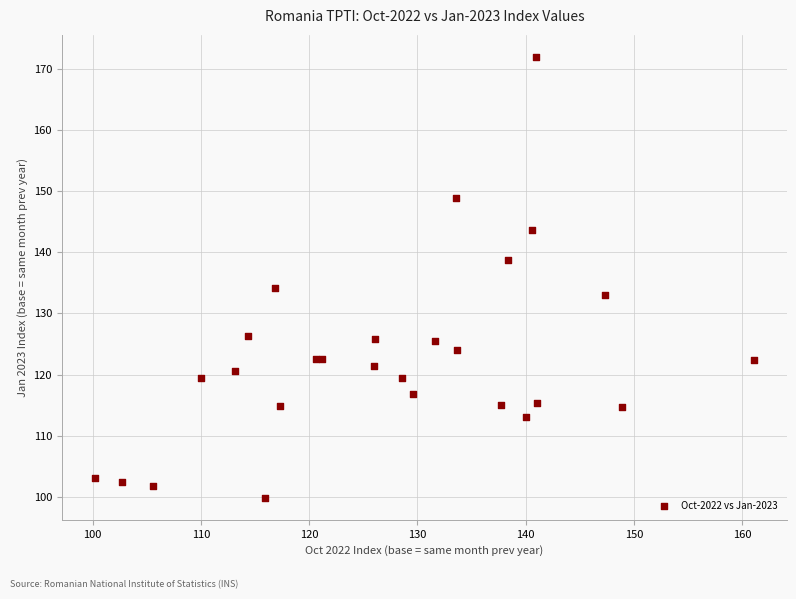

What Y value in the scatter plot is closest to 135?

134.2